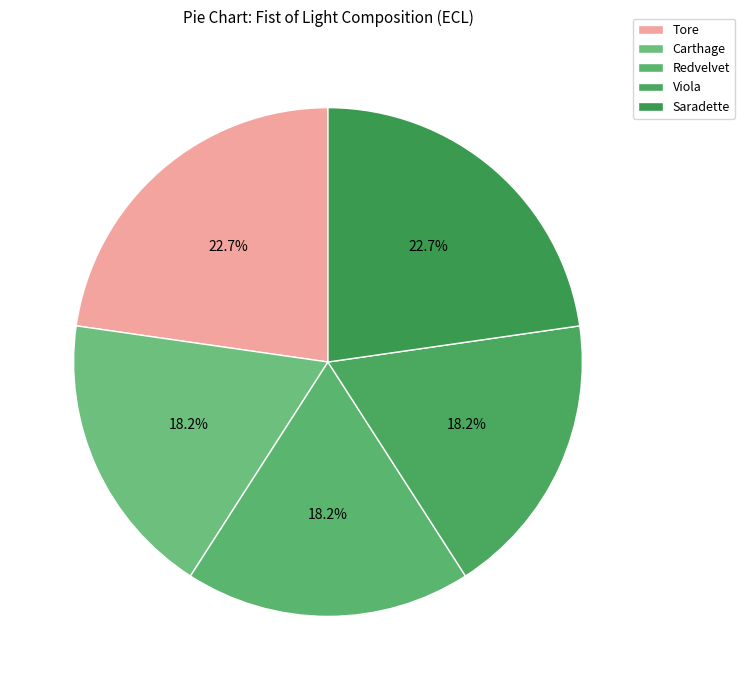

Is Carthage the majority of the pie?

No